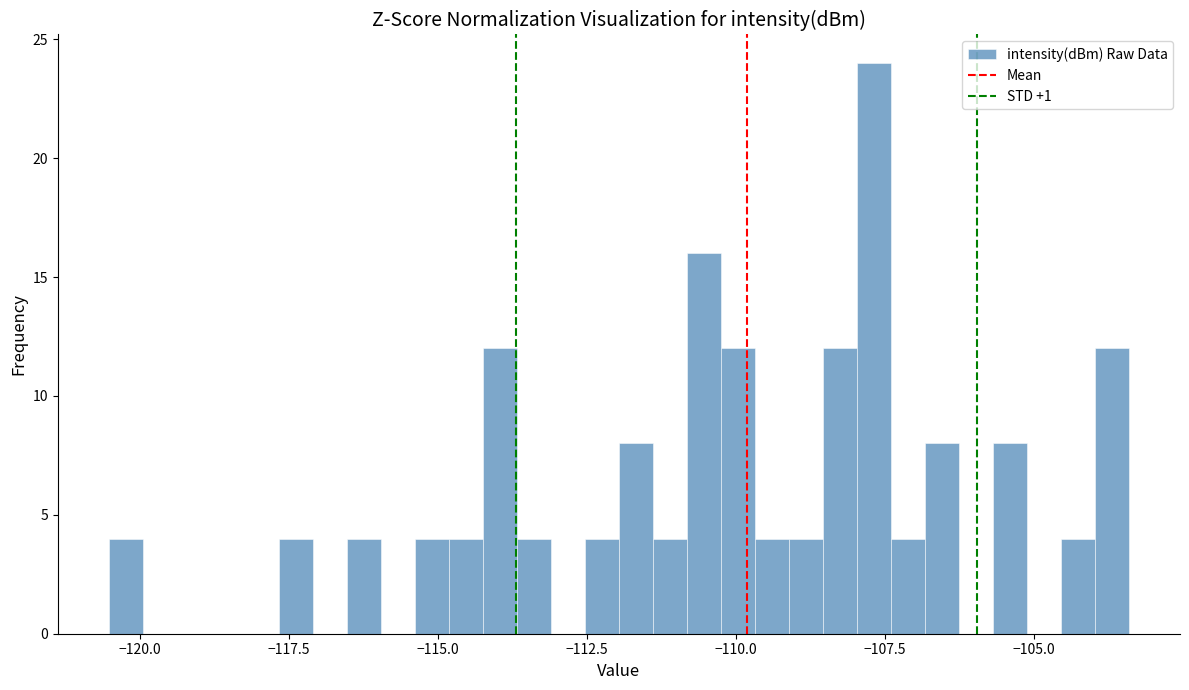

Around what value on the x-axis is the tallest bar? Give the approximate position of its centre, as read against the axis.

-107.5